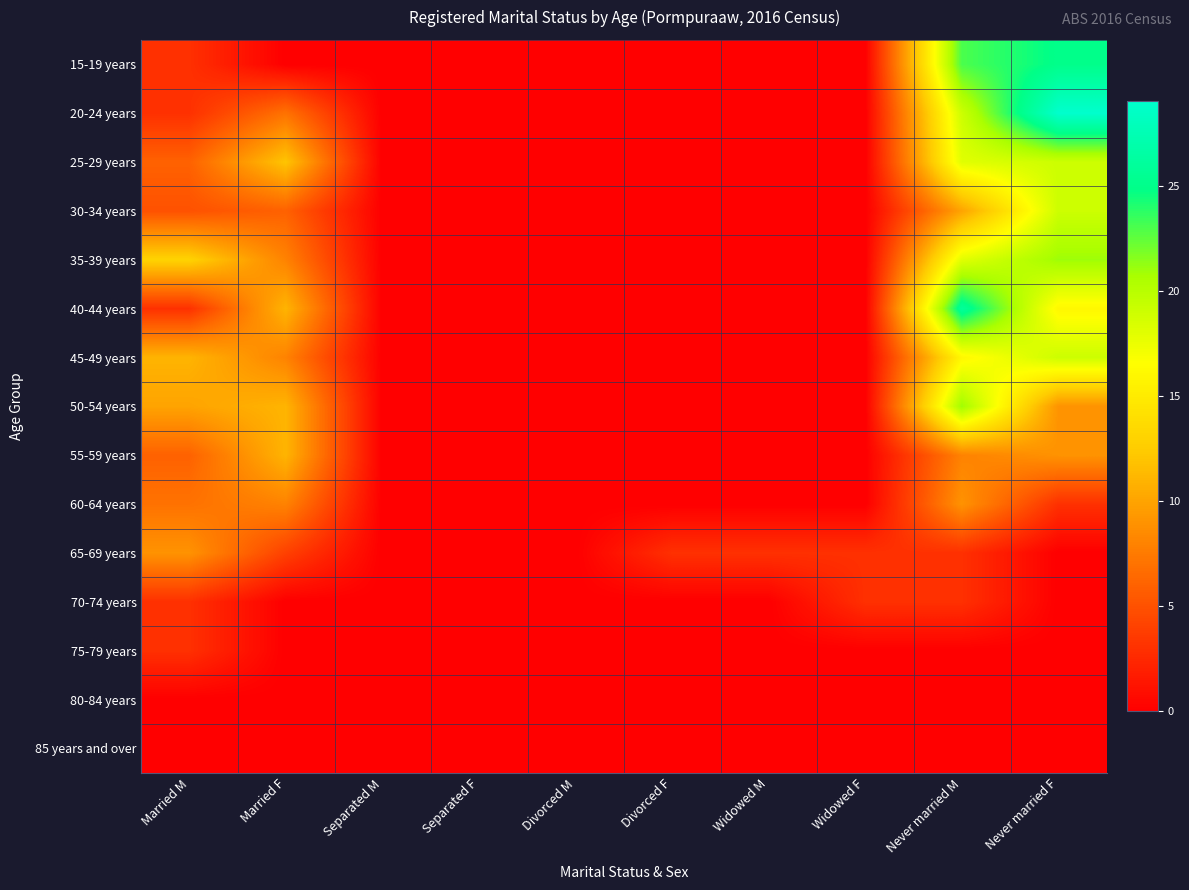

Count the number of categories in the chart.

10